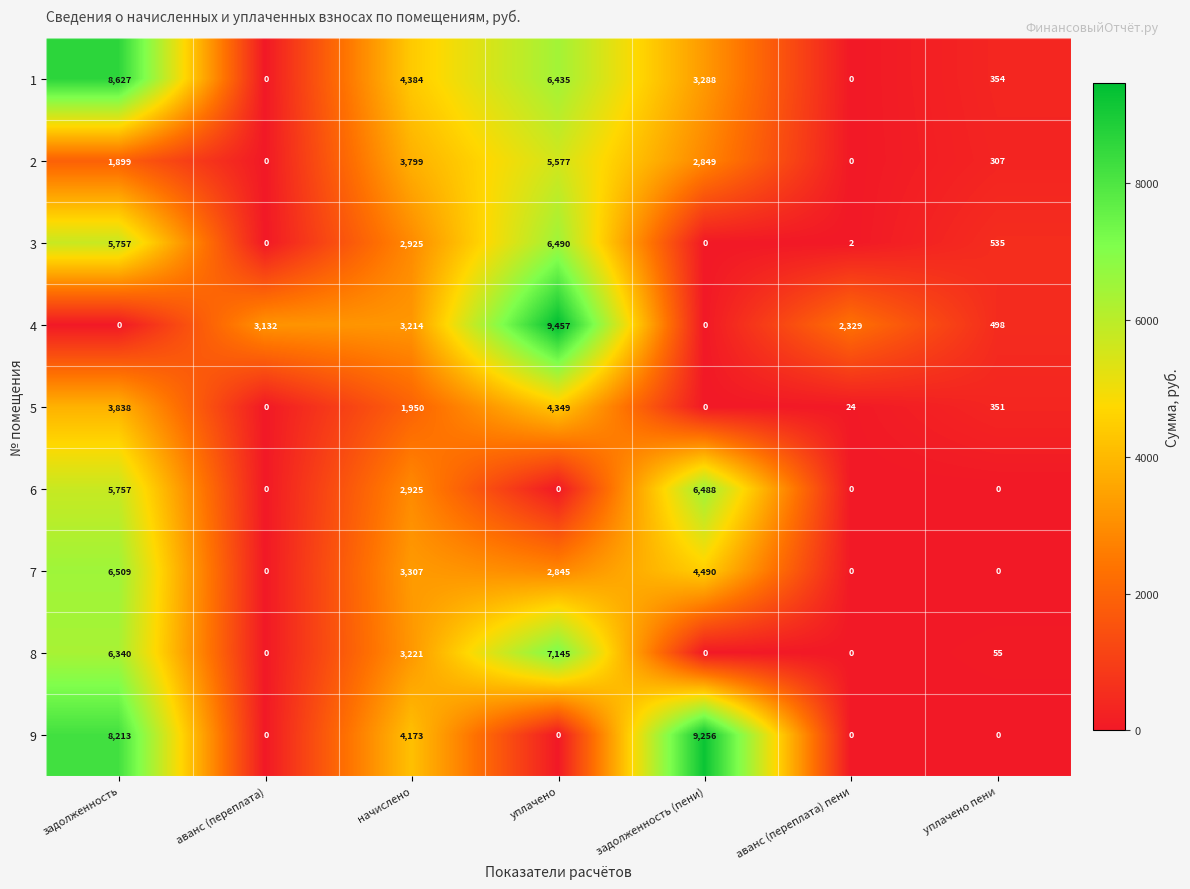

At which label is 8 closest to 3572?

начислено